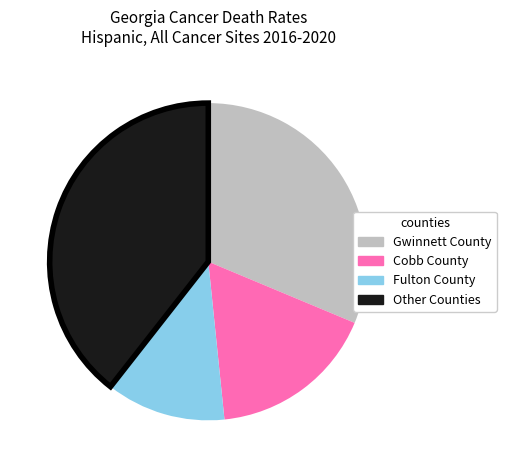

Do Other Counties and Fulton County together represent more than half of the pie?

Yes